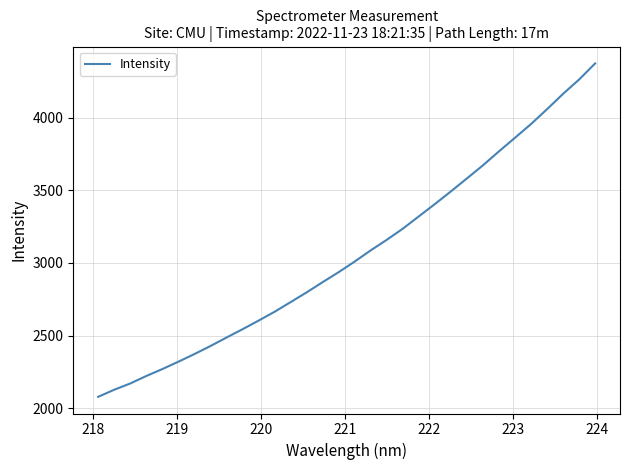

What is the difference between the maximum and minimum values?

2295.8